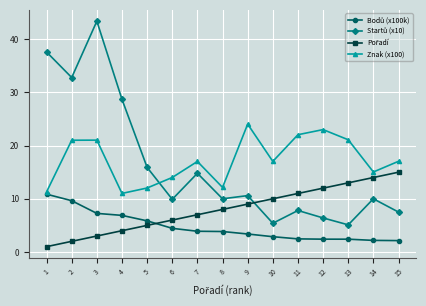

Which label corresponds to the largest value in the chart?

3